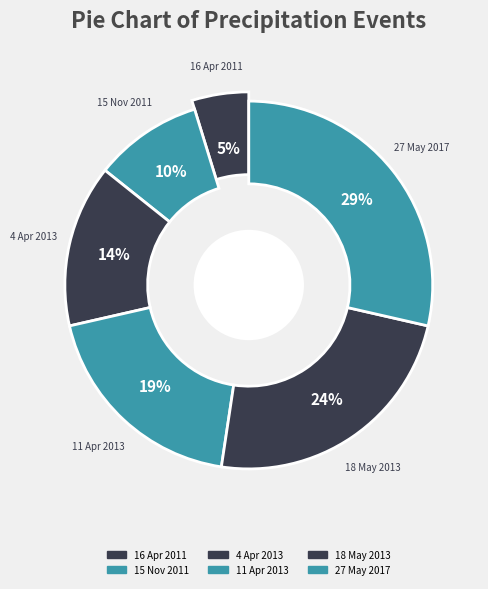

Does 11 Apr 2013 represent more than half of the total?

No